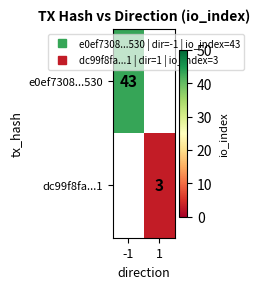

At how many categories does at least one series exceed 34?

1